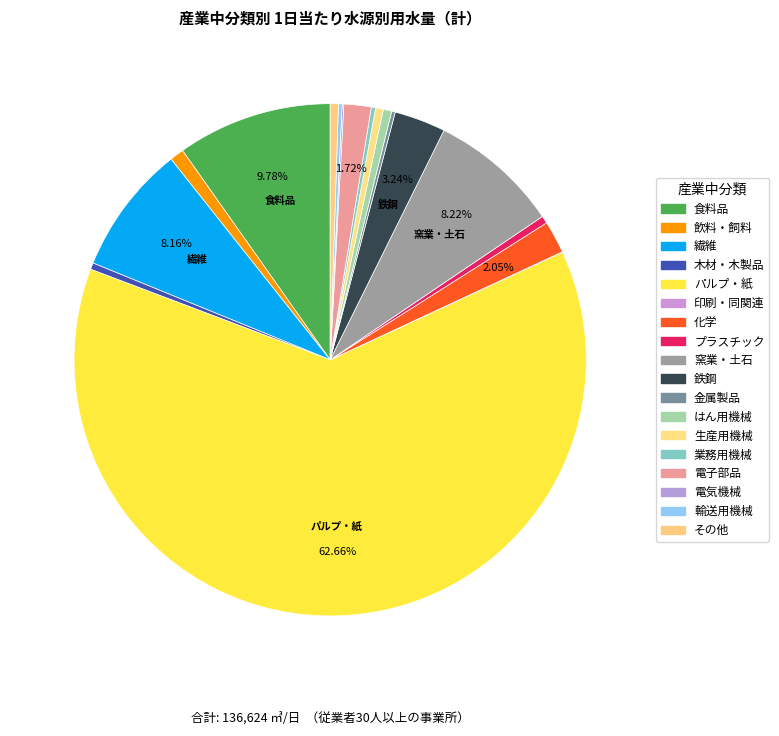

True or false: パルプ・紙 accounts for 56% of the total.

False